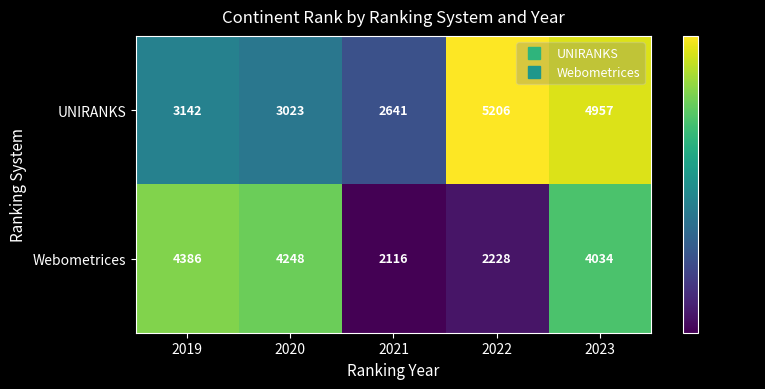

The Webometrices series shows 2116 at 2021. True or false?

True